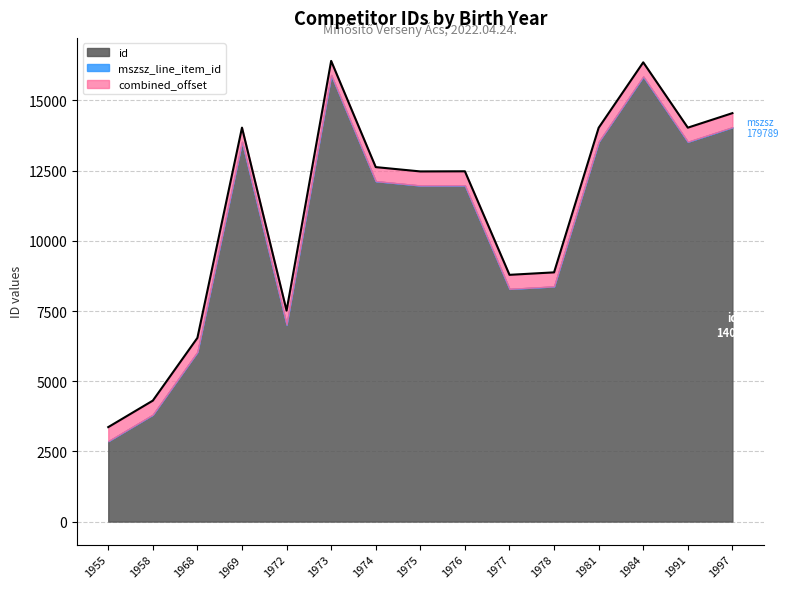

List the labels in order of value, largest first.

1973, 1984, 1997, 1969, 1991, 1981, 1974, 1976, 1975, 1978, 1977, 1972, 1968, 1958, 1955